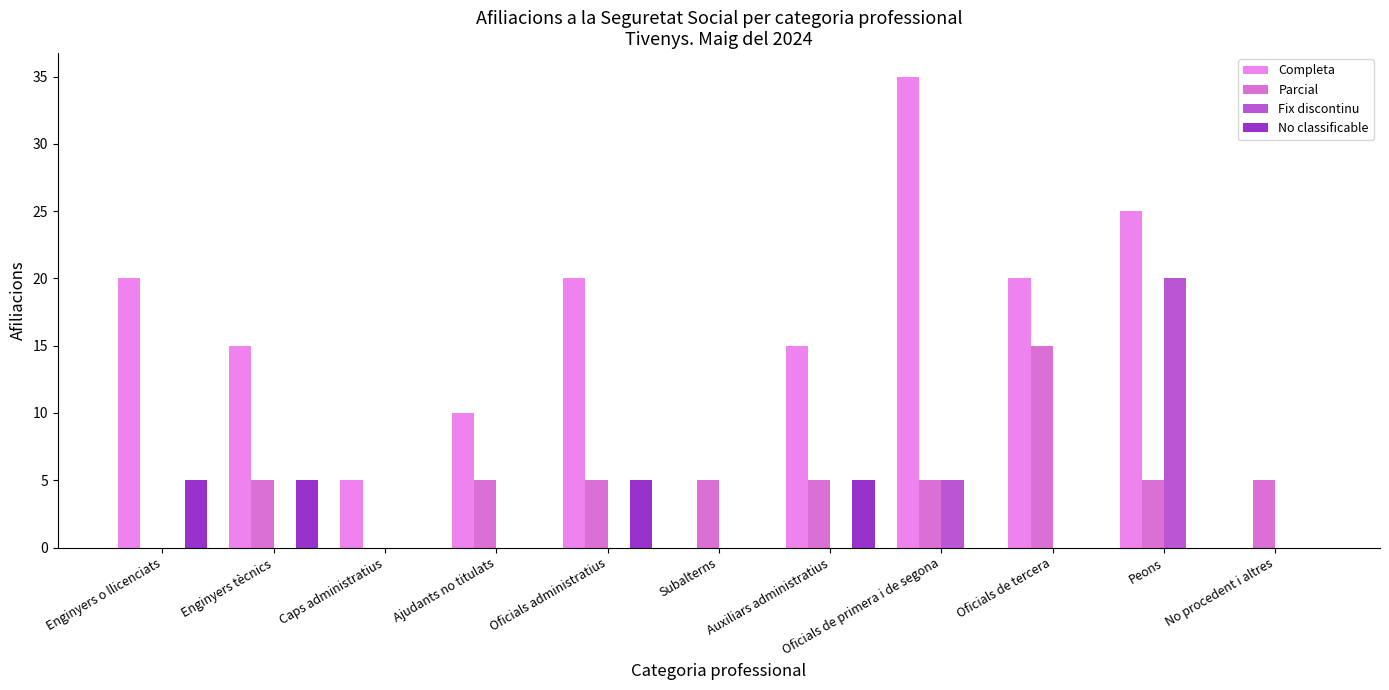

Reading left to right, what are all the values shown in this chart?

Completa: Enginyers o llicenciats=20	Enginyers tècnics=15	Caps administratius=5	Ajudants no titulats=10	Oficials administratius=20	Subalterns=0	Auxiliars administratius=15	Oficials de primera i de segona=35	Oficials de tercera=20	Peons=25	No procedent i altres=0
Parcial: Enginyers o llicenciats=0	Enginyers tècnics=5	Caps administratius=0	Ajudants no titulats=5	Oficials administratius=5	Subalterns=5	Auxiliars administratius=5	Oficials de primera i de segona=5	Oficials de tercera=15	Peons=5	No procedent i altres=5
Fix discontinu: Enginyers o llicenciats=0	Enginyers tècnics=0	Caps administratius=0	Ajudants no titulats=0	Oficials administratius=0	Subalterns=0	Auxiliars administratius=0	Oficials de primera i de segona=5	Oficials de tercera=0	Peons=20	No procedent i altres=0
No classificable: Enginyers o llicenciats=5	Enginyers tècnics=5	Caps administratius=0	Ajudants no titulats=0	Oficials administratius=5	Subalterns=0	Auxiliars administratius=5	Oficials de primera i de segona=0	Oficials de tercera=0	Peons=0	No procedent i altres=0